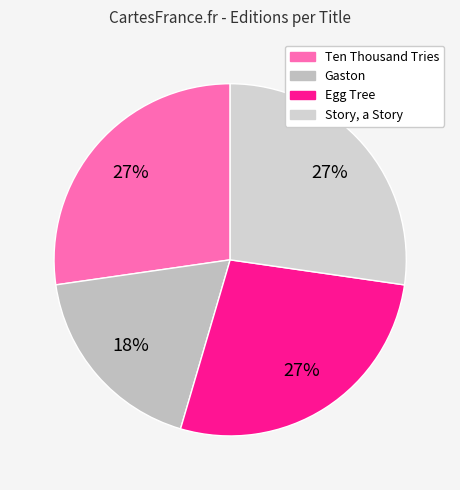

What is the largest slice in the pie chart?

Ten Thousand Tries